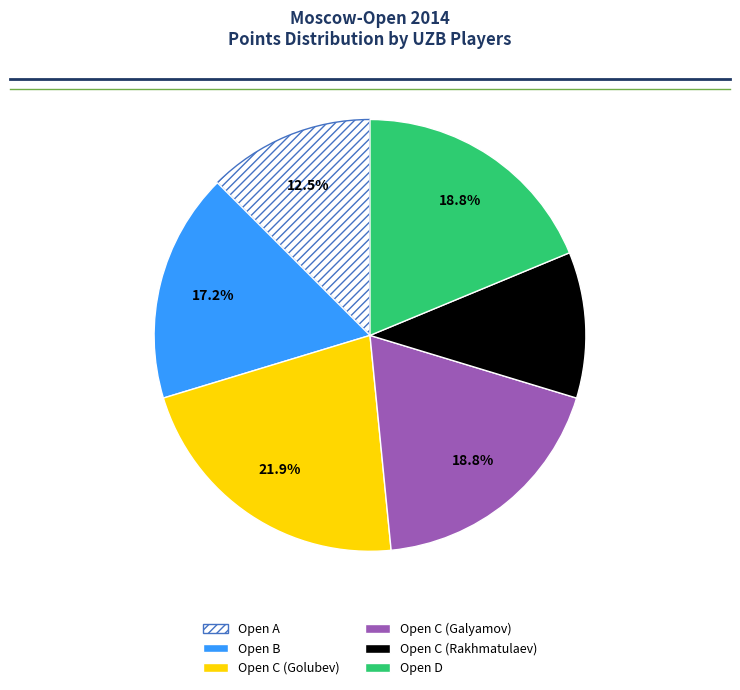

What percentage is the Open C (Galyamov) slice, to the nearest percent?

19%